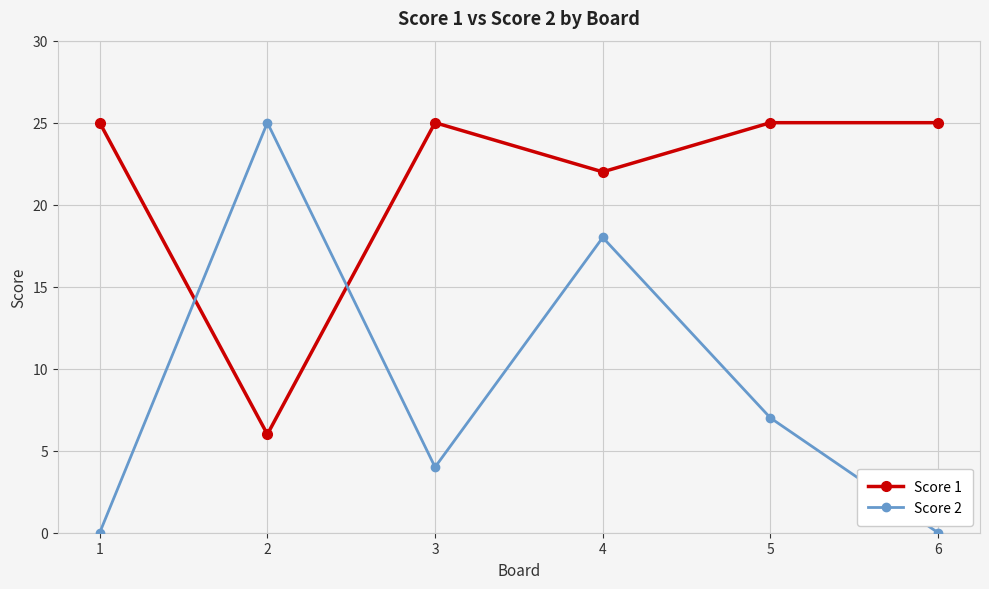

What is the difference between the maximum and second lowest values in the Score 1 series?

3